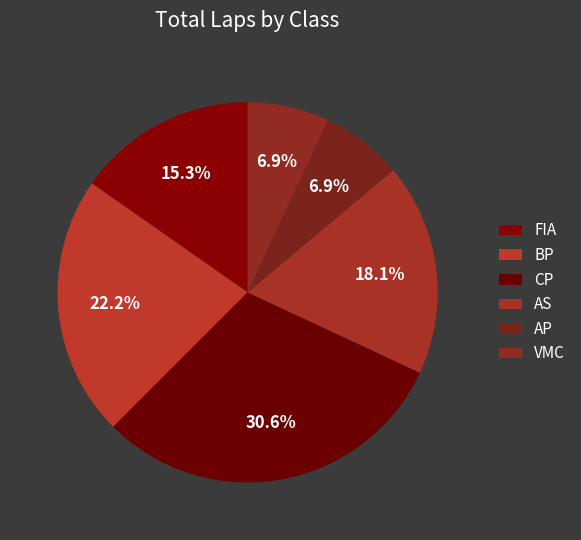

Count the number of slices in the pie.

6